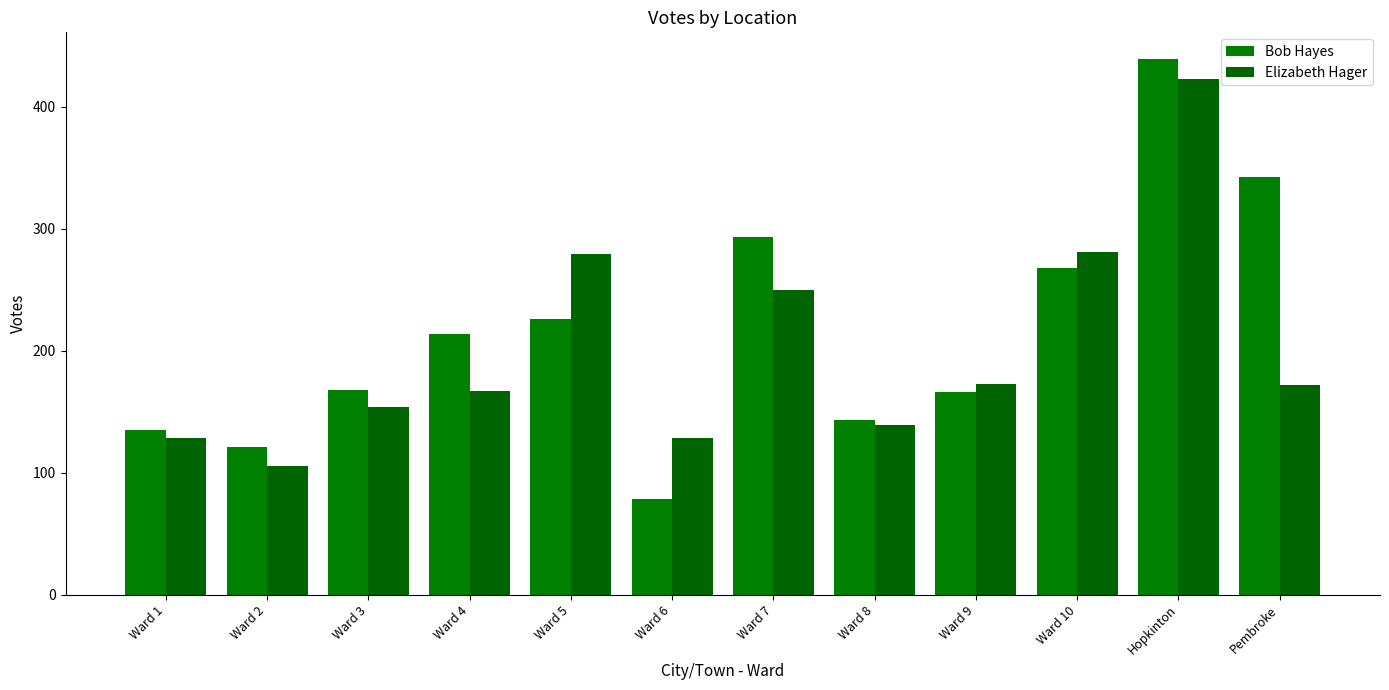

Where does the Bob Hayes series first go above 214?

Ward 5